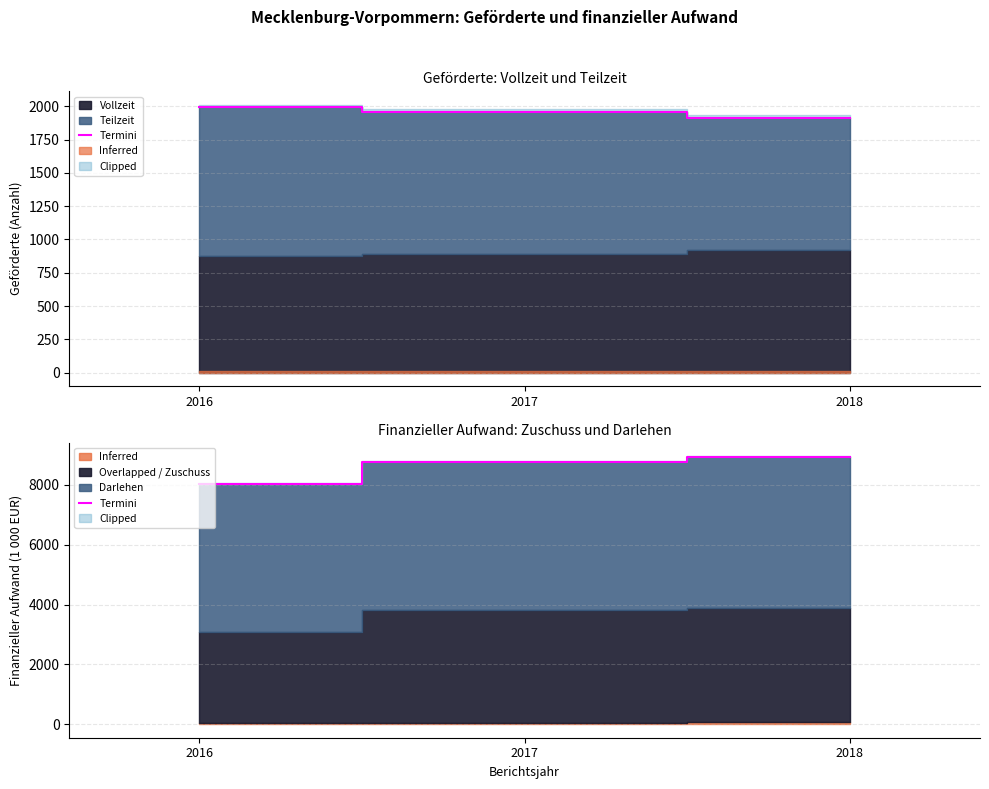

Which label corresponds to the smallest value in the chart?

2016